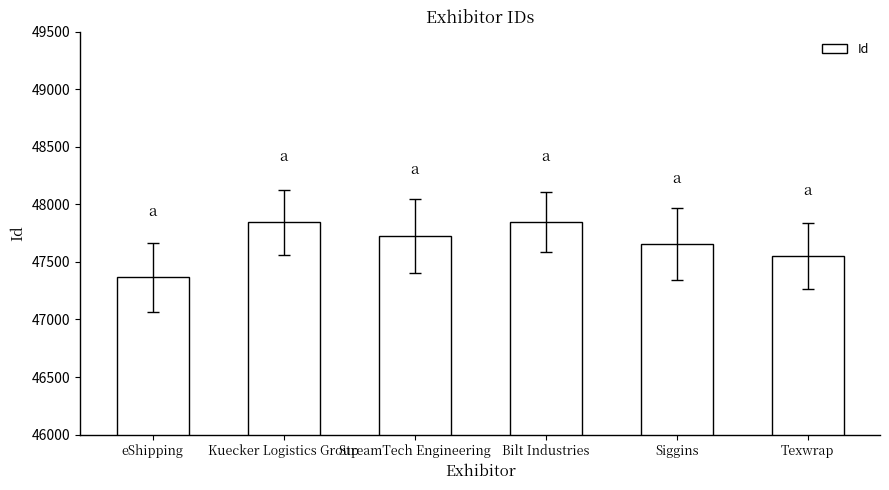

What is the label of the 5th bar from the left?

Siggins